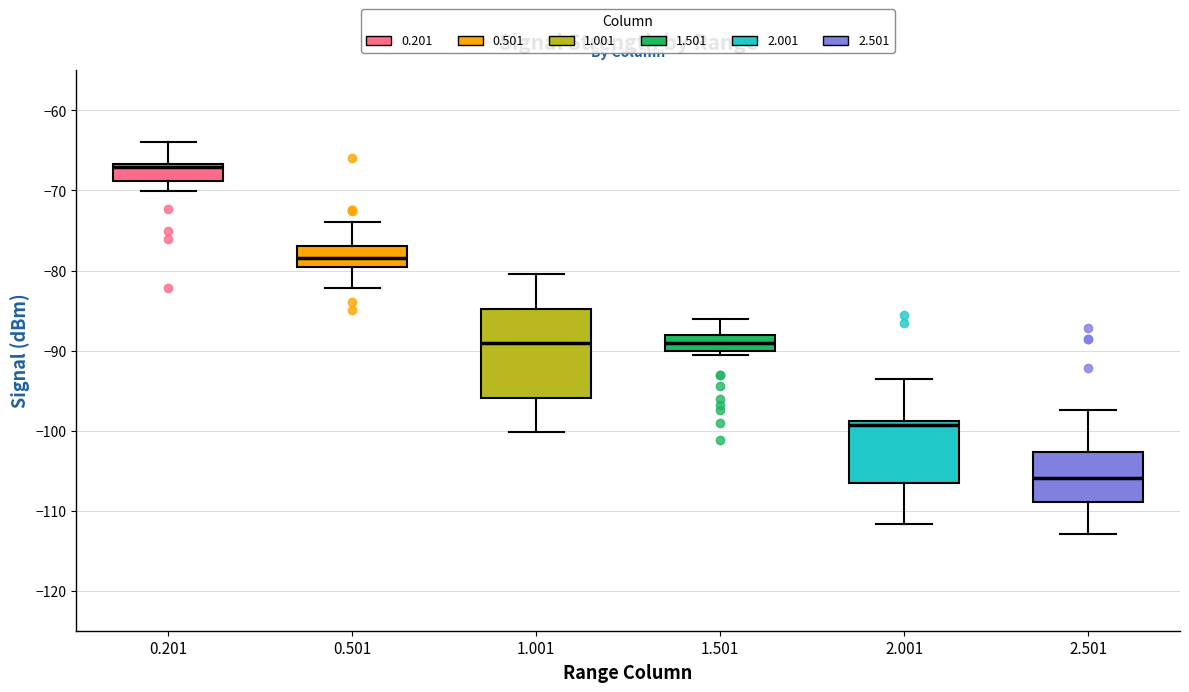

Which box has the highest median line?

0.201